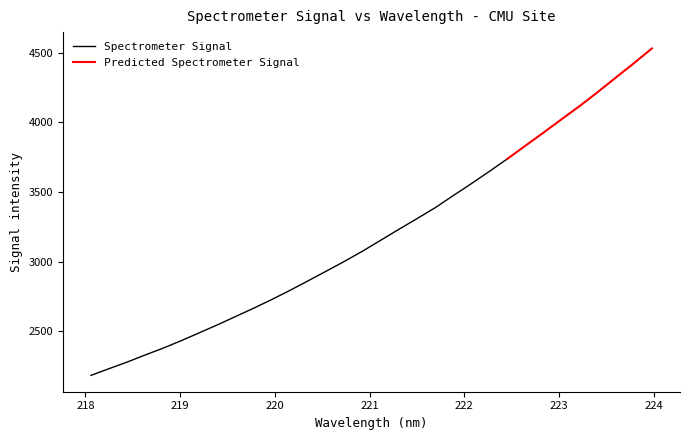

Between 221.8812 and 223.9802, which is larger?

223.9802